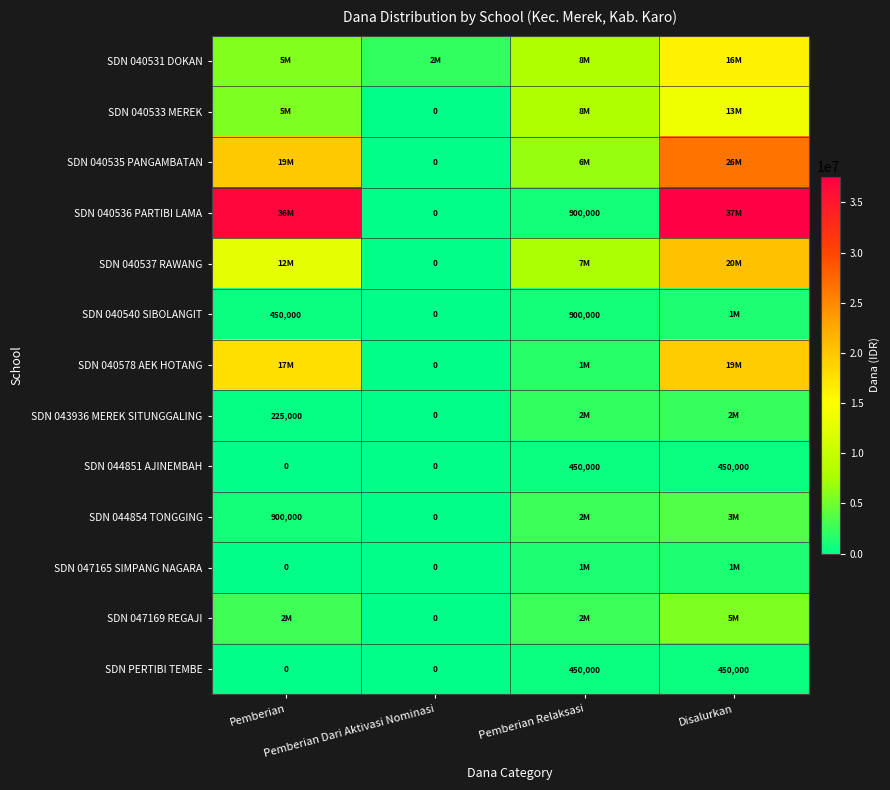

What is the maximum value shown in the chart?

37575000